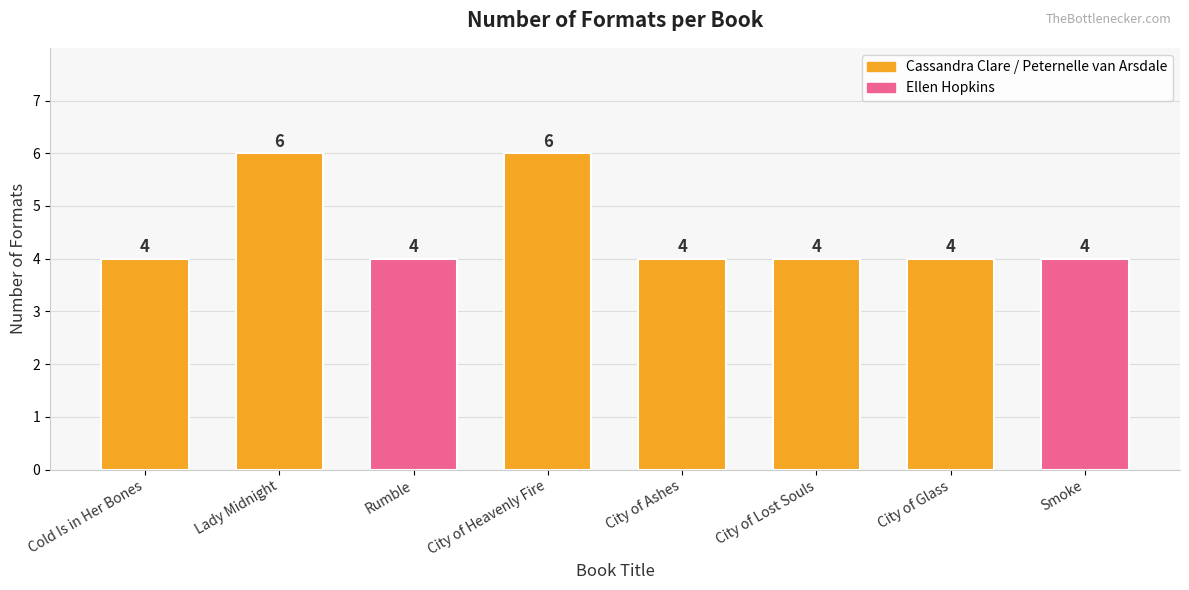

True or false: the data shows 4 at Smoke.

True